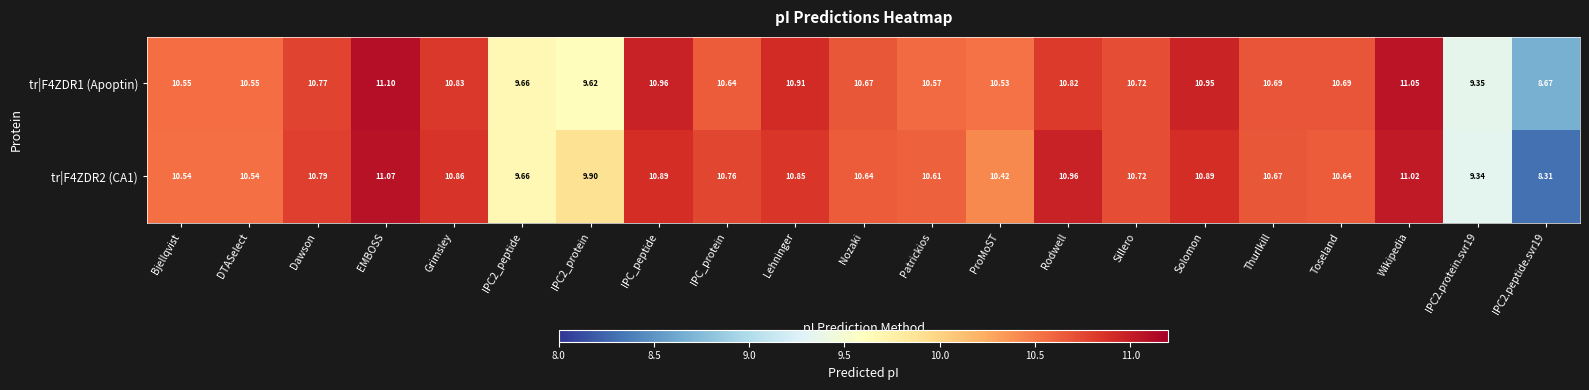

At which label does tr|F4ZDR2 (CA1) first exceed 10?

Bjellqvist